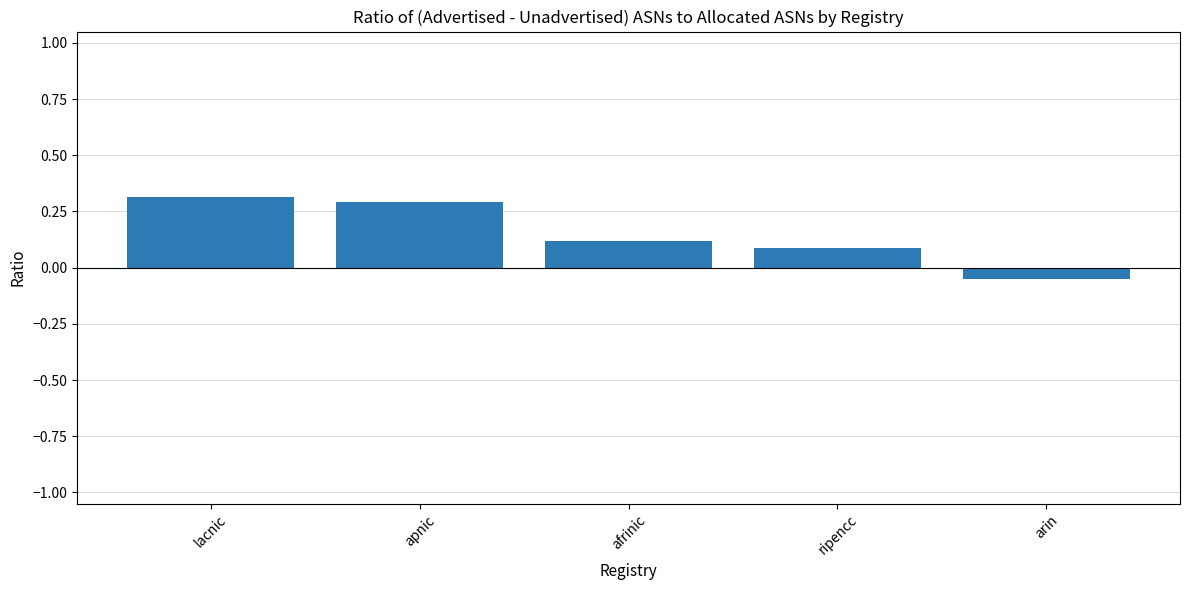

How many negative values are there?

1